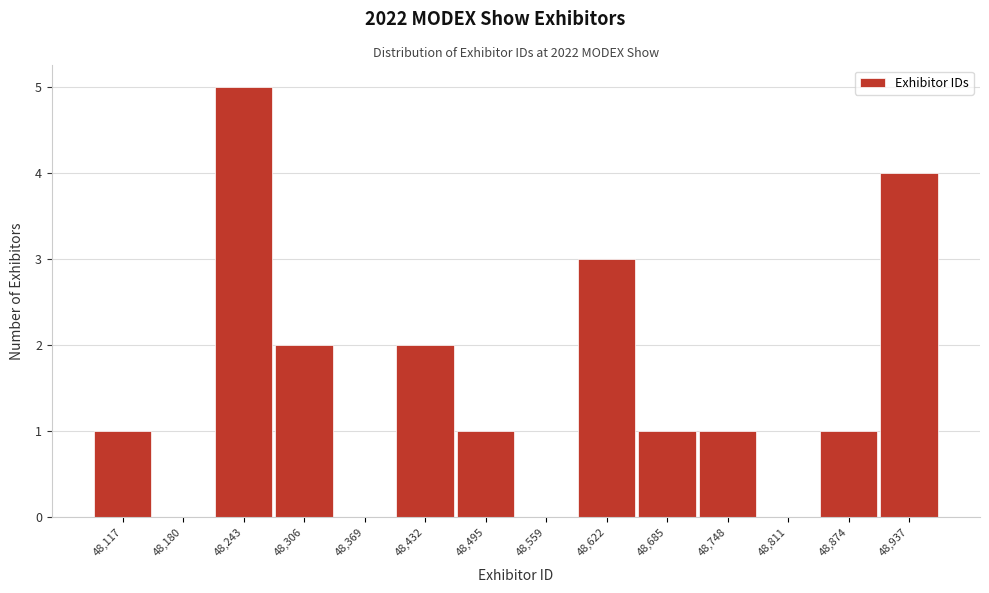

Over which range of the x-axis is the bar tallest?

48210 to 48280